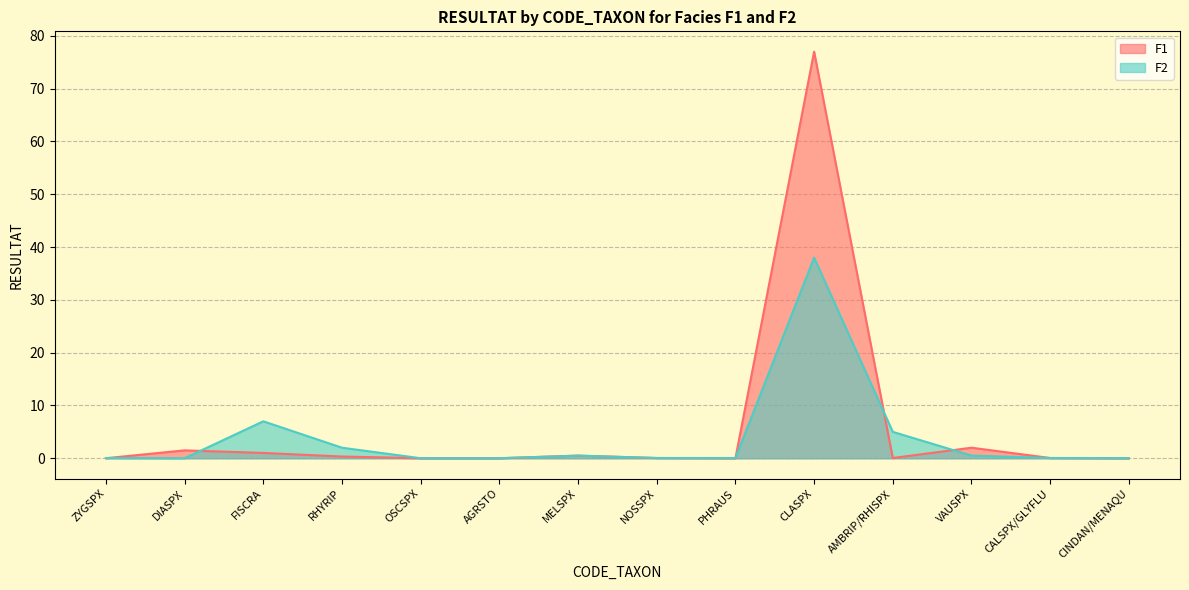

Reading right to left, what are all the values shown in this chart?

F1: 0.0	0.1	2.0	0.1	77.0	0.0	0.1	0.5	0.0	0.0	0.3	1.0	1.5	0.0
F2: 0.0	0.1	0.5	5.0	38.0	0.1	0.1	0.5	0.0	0.0	2.0	7.0	0.0	0.1